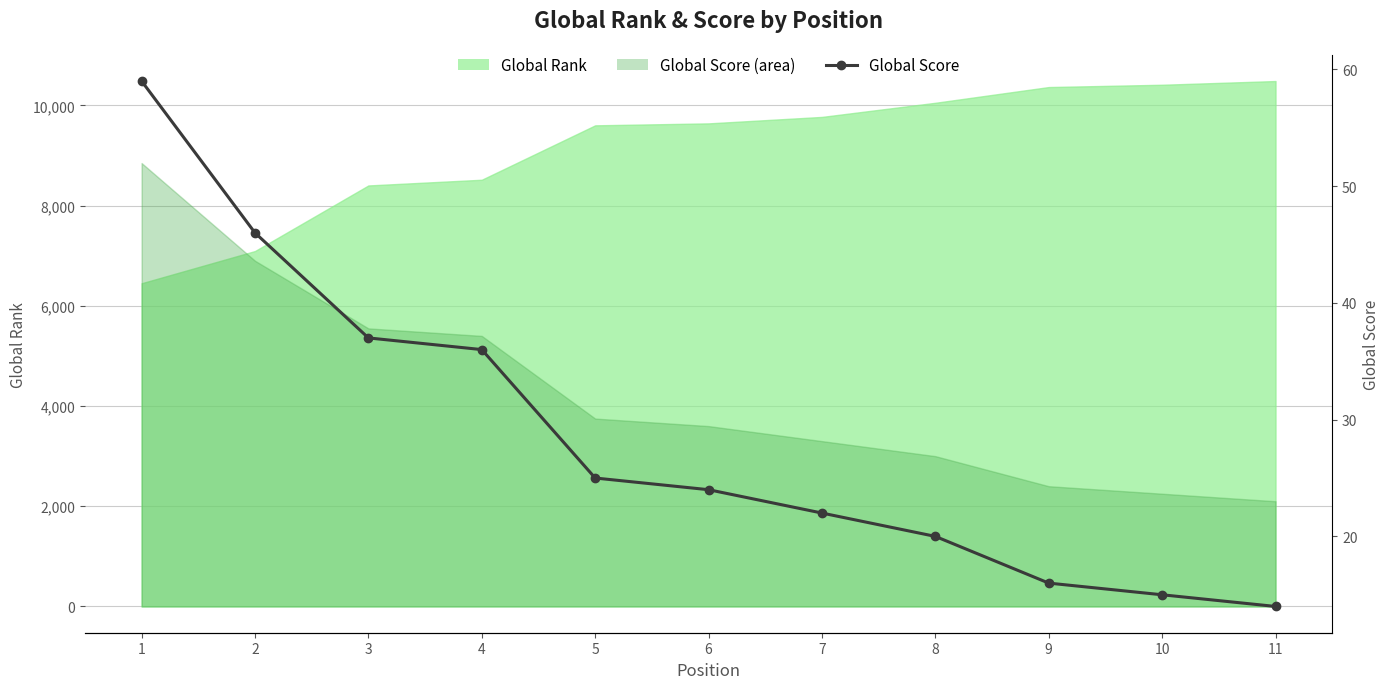

What is the greatest value displayed?

59